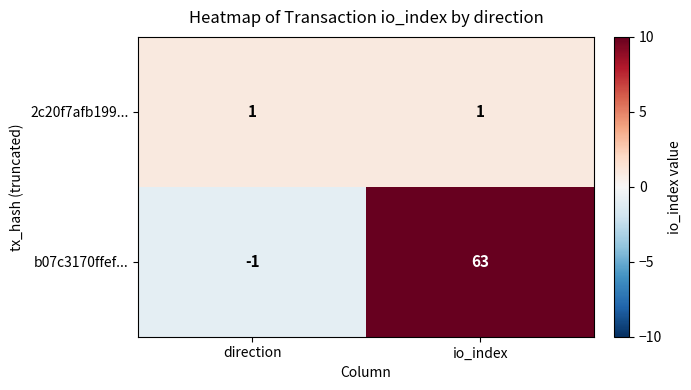

How many distinct data groups are displayed?

2